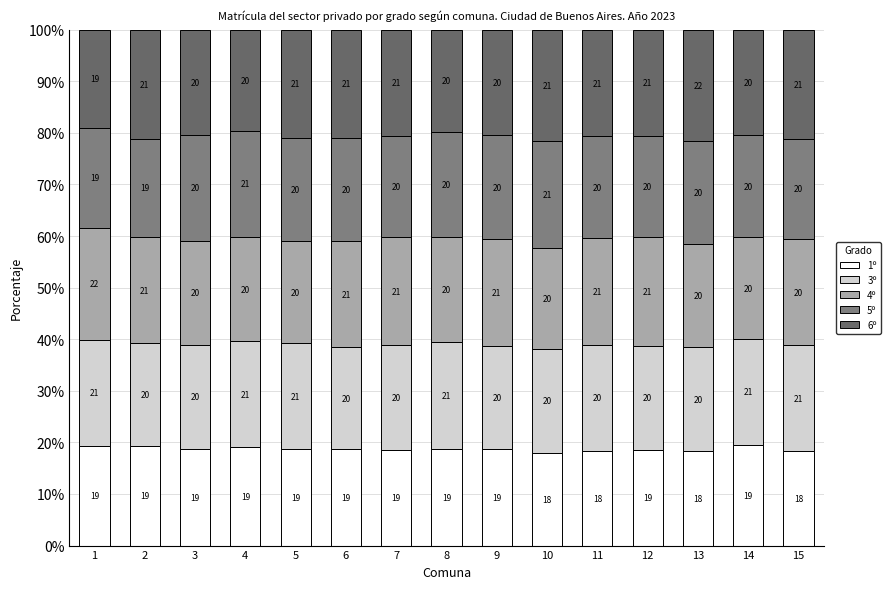

Between 4 and 14, which series saw the biggest shift?

6º